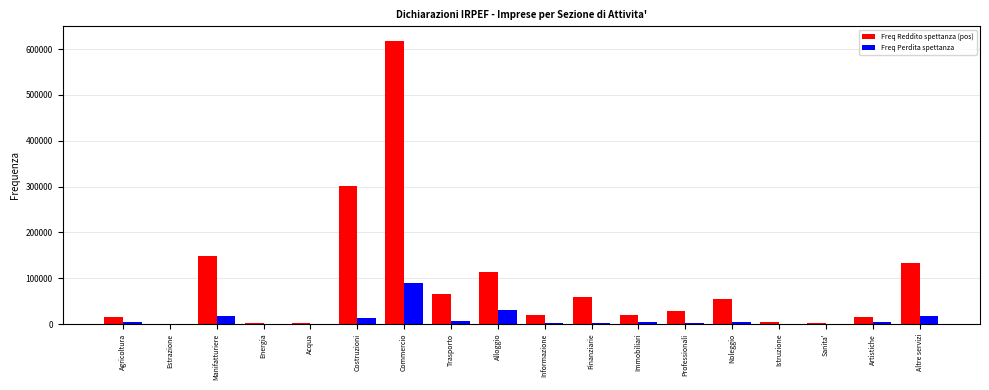

Is it true that Freq Perdita spettanza equals 54201 at Alloggio?

False